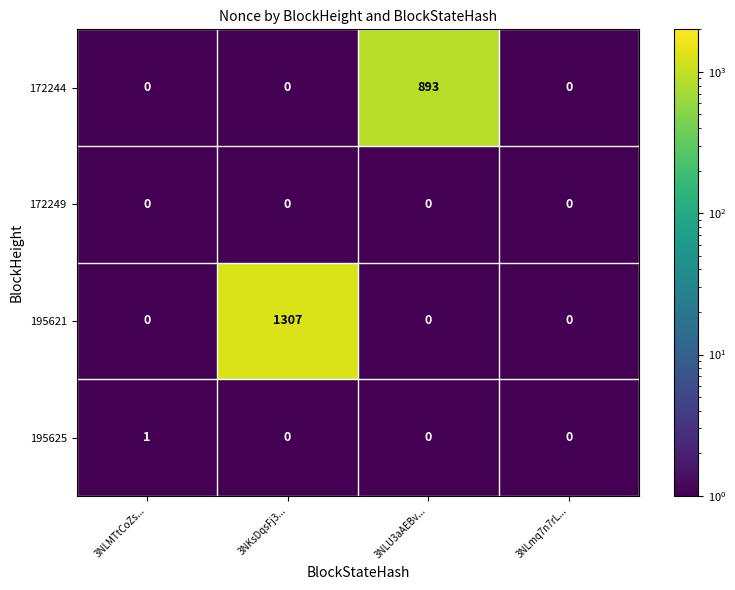

The value of 172244 at 3NLU3aAEBv... is 398. True or false?

False